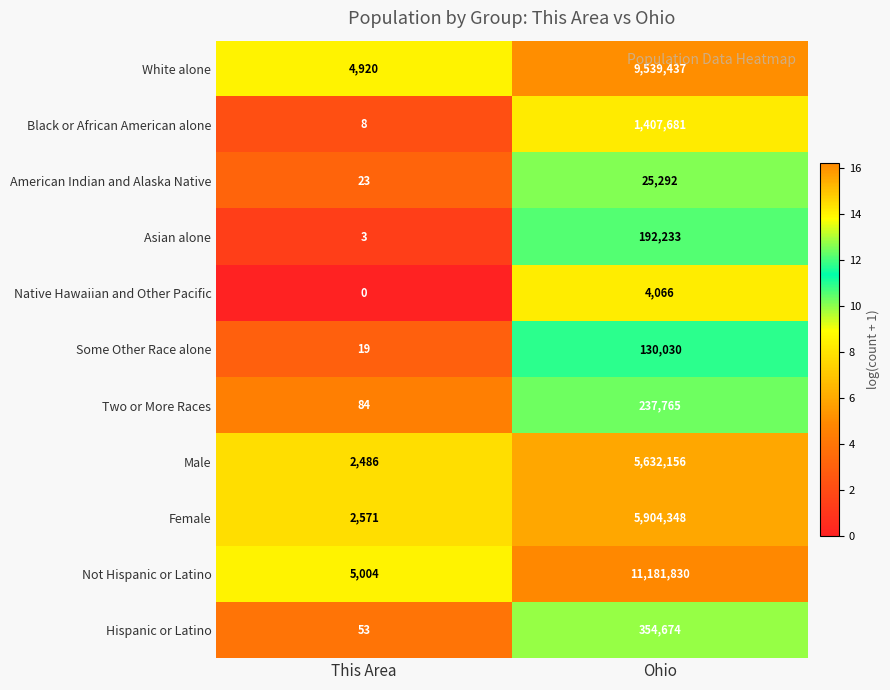

Reading left to right, list all the values displayed in this chart.

White alone: 4920	9539437
Black or African American alone: 8	1407681
American Indian and Alaska Native: 23	25292
Asian alone: 3	192233
Native Hawaiian and Other Pacific: 0	4066
Some Other Race alone: 19	130030
Two or More Races: 84	237765
Male: 2486	5632156
Female: 2571	5904348
Not Hispanic or Latino: 5004	11181830
Hispanic or Latino: 53	354674